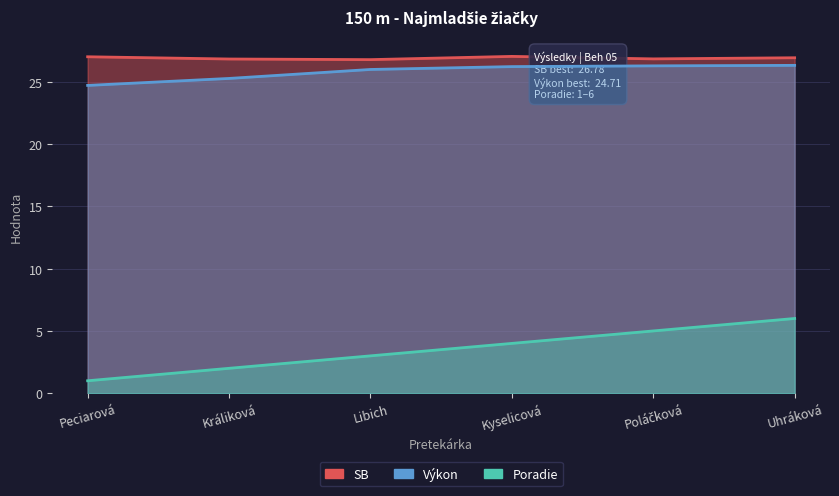

The value of SB at Kyselicová is 42.2. True or false?

False